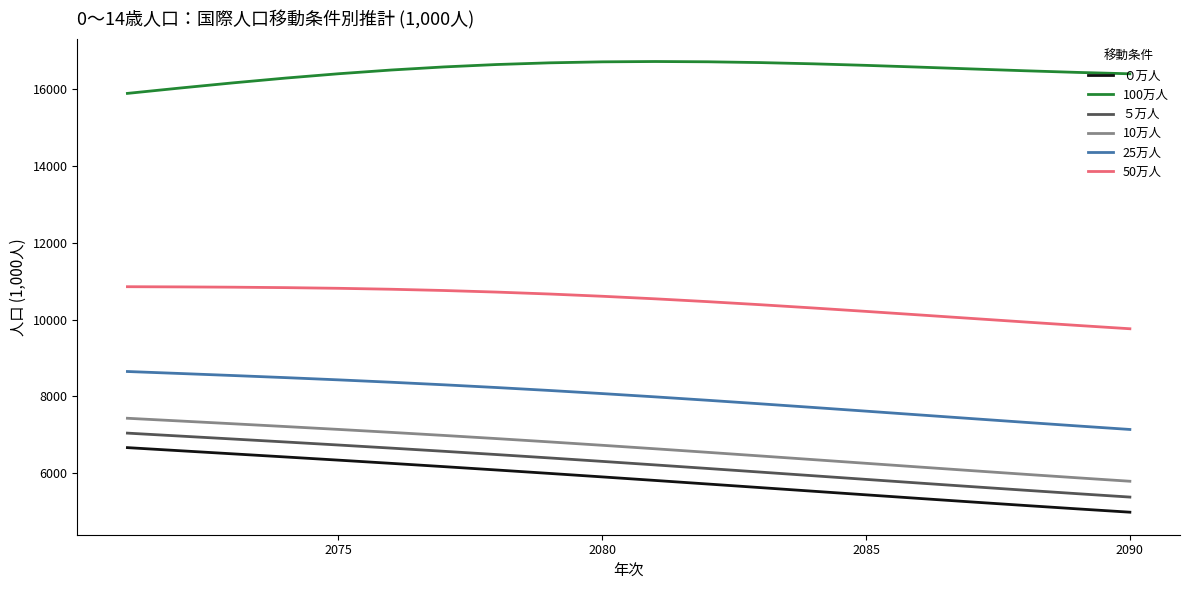

True or false: 25万人 and ５万人 cross at least once.

False